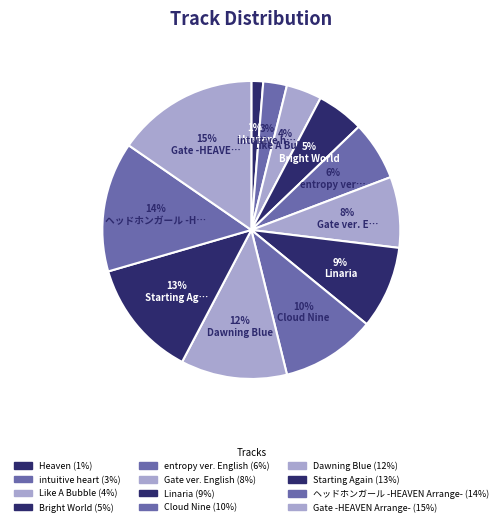

What is the change in value from Starting Again to ヘッドホンガール -HEAVEN Arrange-?

+1